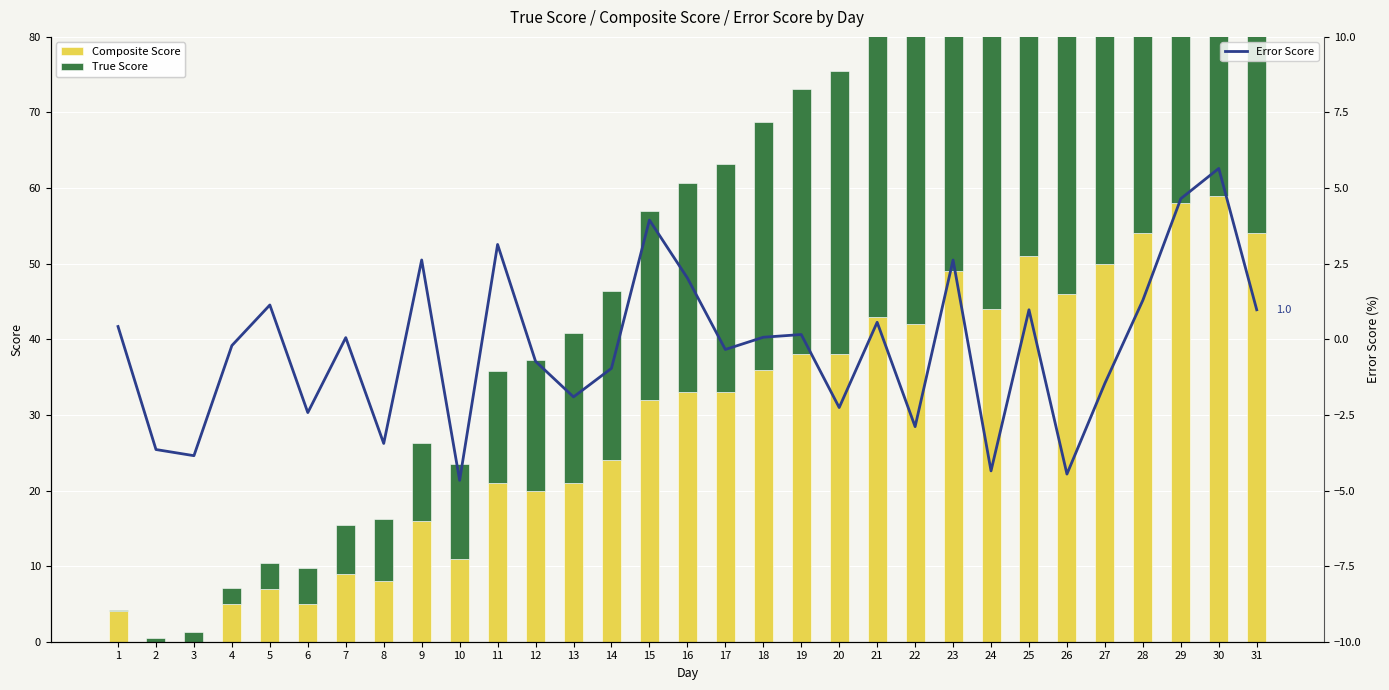

At which category is the sum across all series the highest?

30